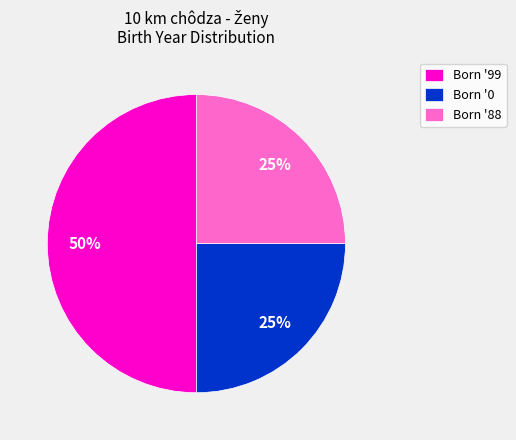

How many segments does this pie chart have?

3